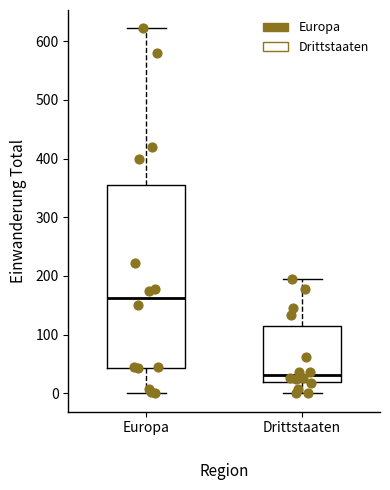

Reading left to right, read every box against the y-axis: the position of its median line, the range the box covers, and the ends of its whiskers. The values are not printed on the chart, so give them approximately, as read against the axis.

Europa: median 160, box 40 to 360, whiskers 0 to 620
Drittstaaten: median 30, box 20 to 120, whiskers 0 to 200